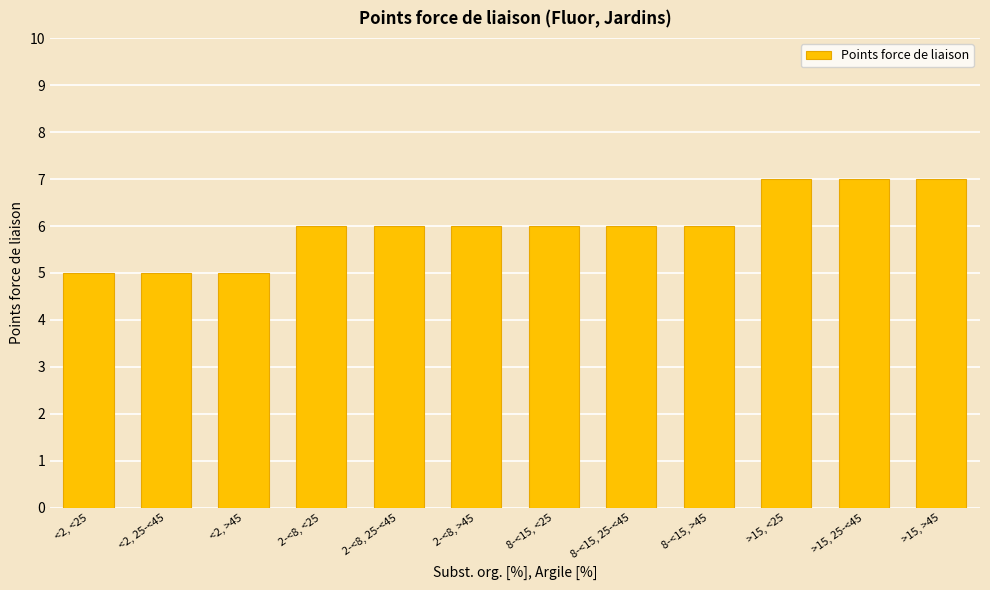

The value at 2-<8, 25-<45 is 3. True or false?

False